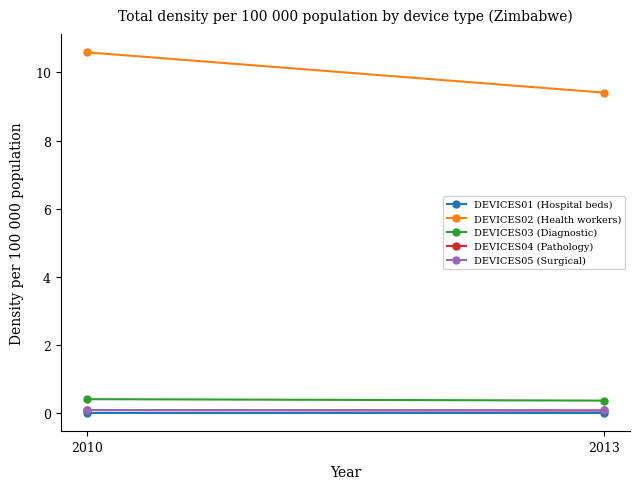

What is the value of the DEVICES04 (Pathology) point at the 1st from the left?

0.1